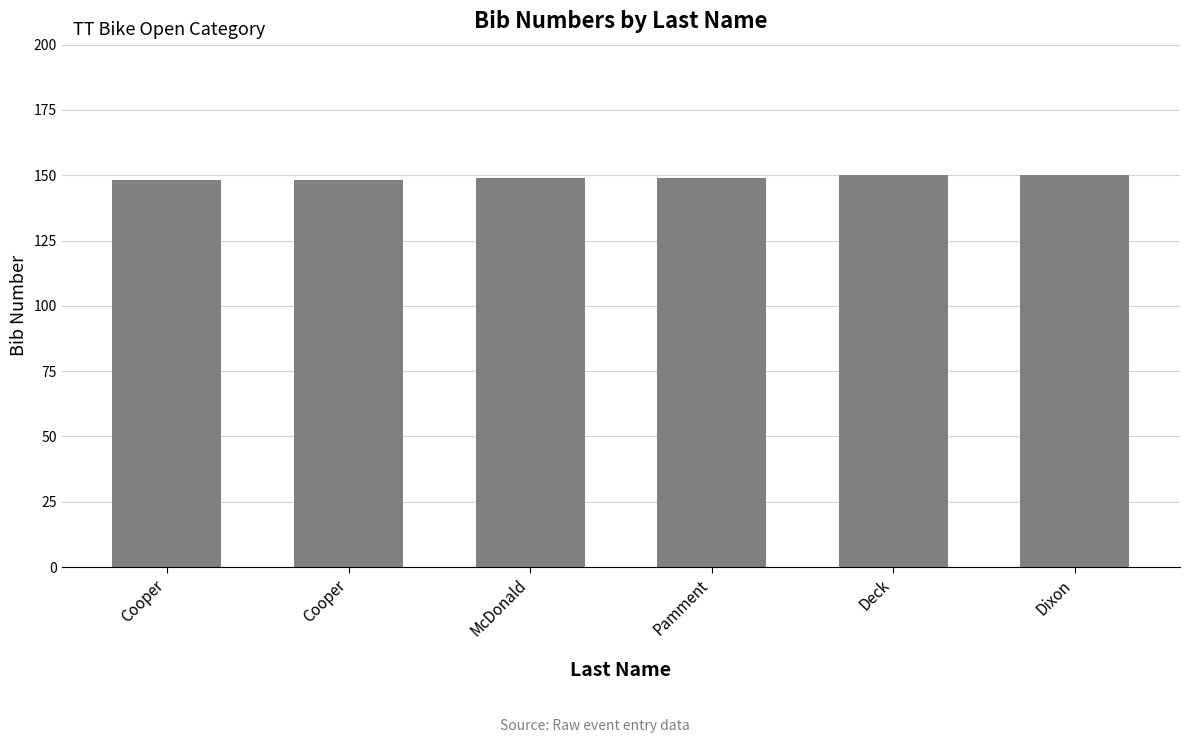

How many values are between 148 and 150?

6